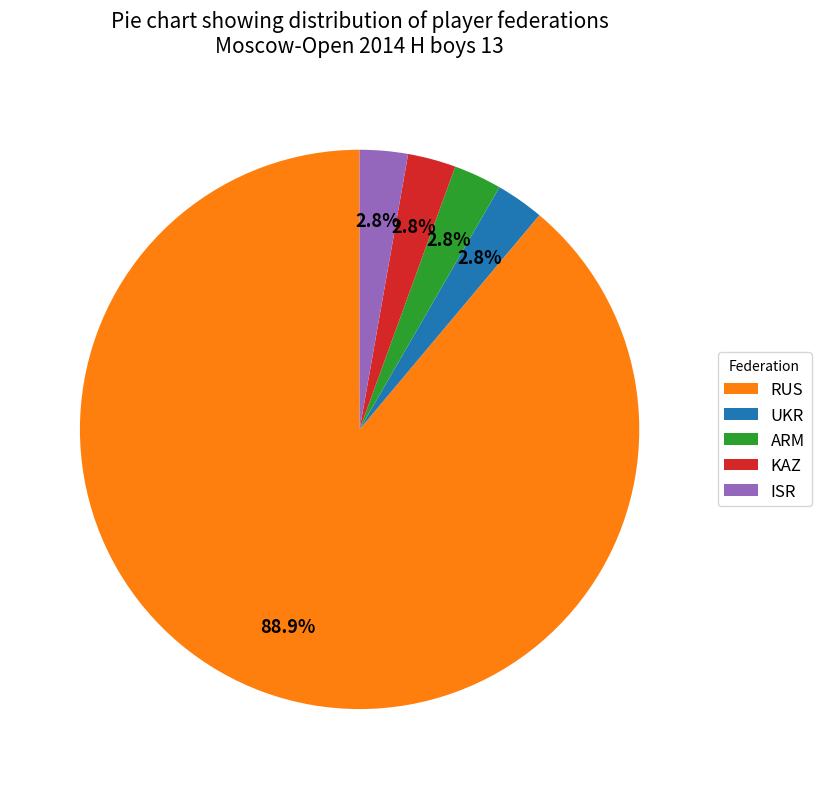

Between RUS and ARM, which is larger?

RUS